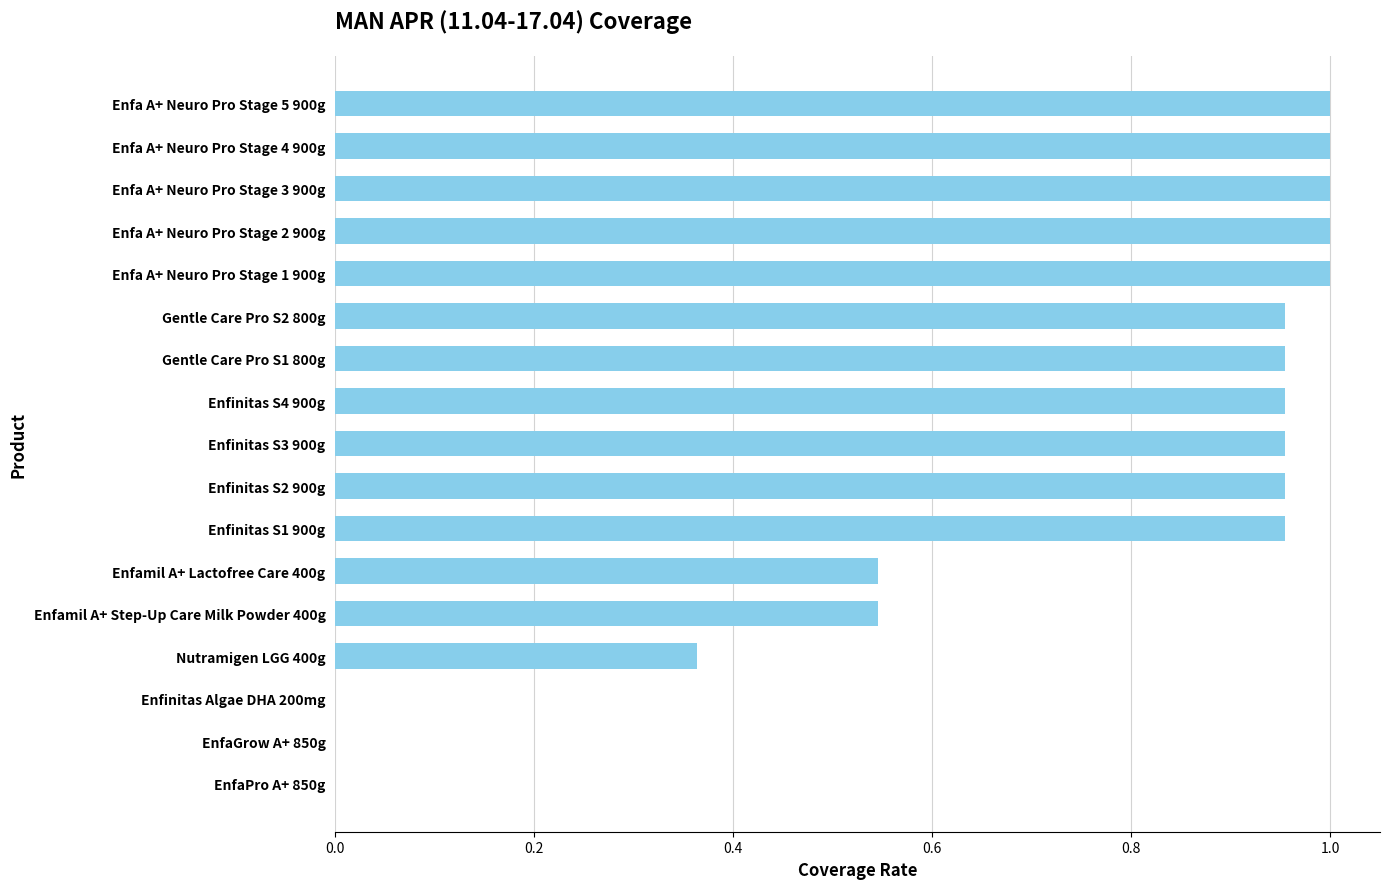

Count the number of data series in this chart.

1